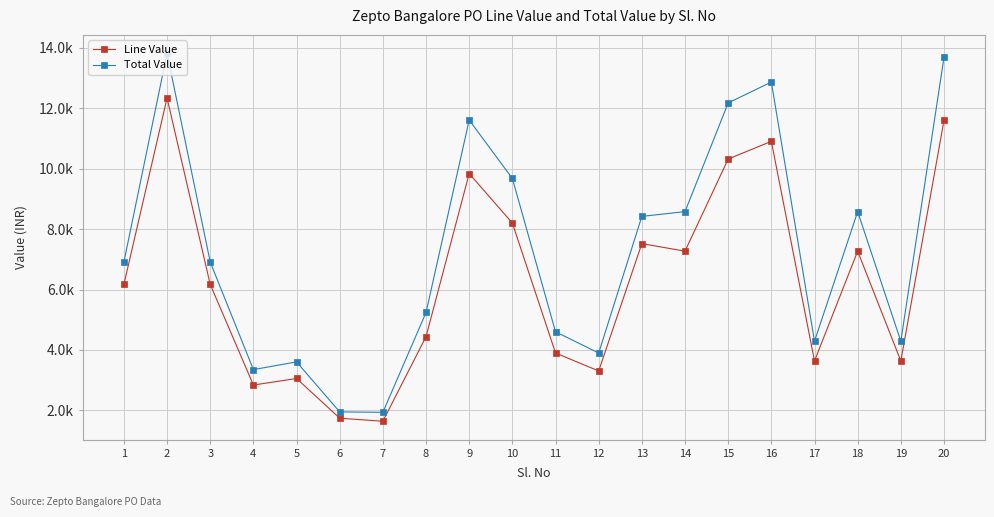

Is this an area chart (filled region under the line)?

No